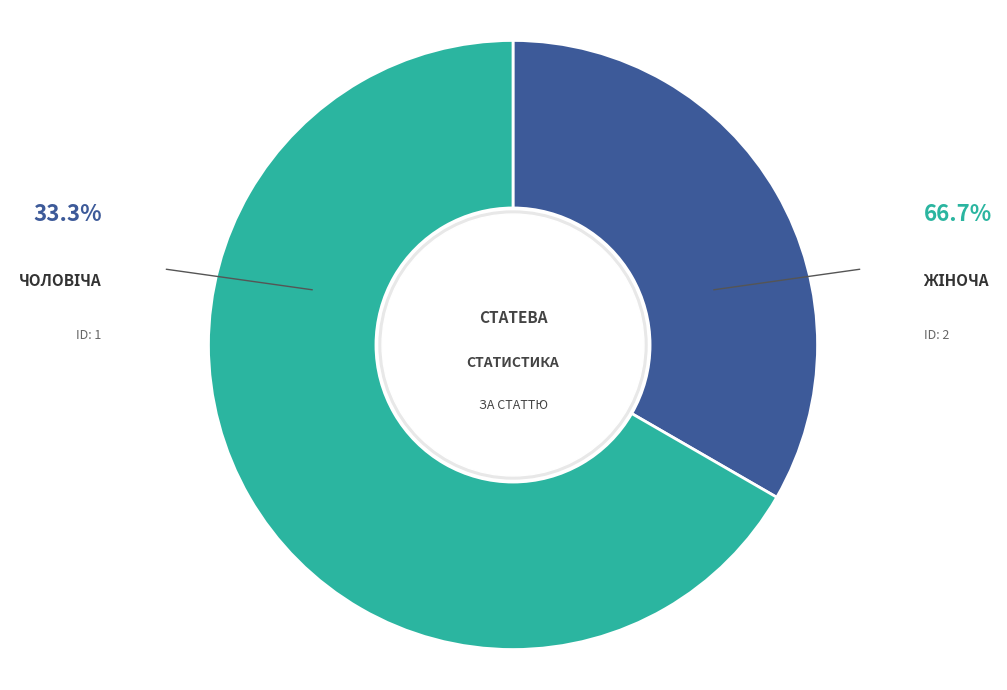

How many slices are in this pie chart?

2